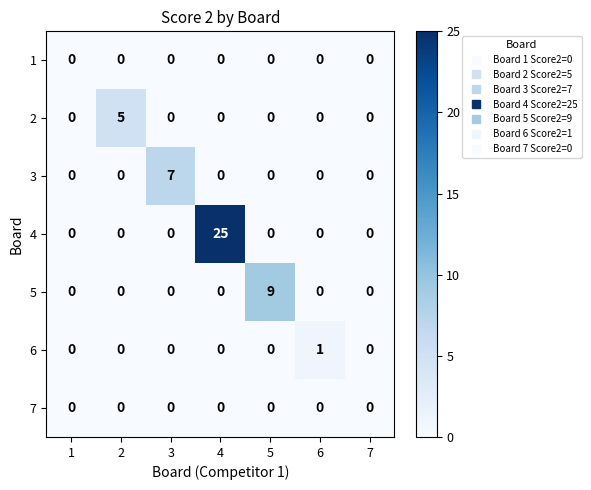

How many 2 values are between 0 and 1?

6